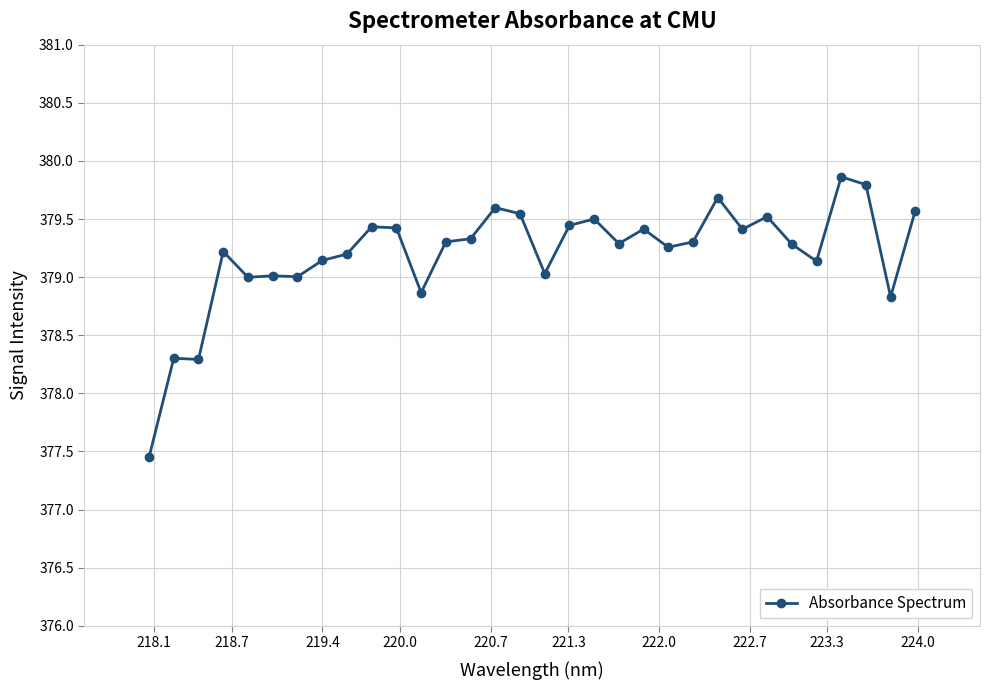

What is the smallest value displayed?

377.4